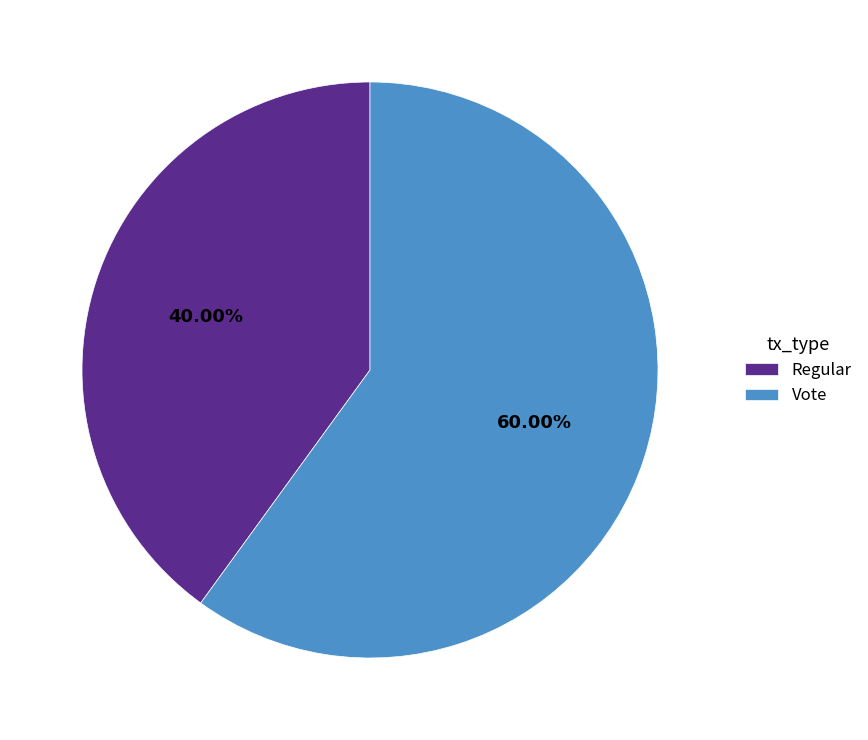

The Regular slice represents 31% of the pie. True or false?

False